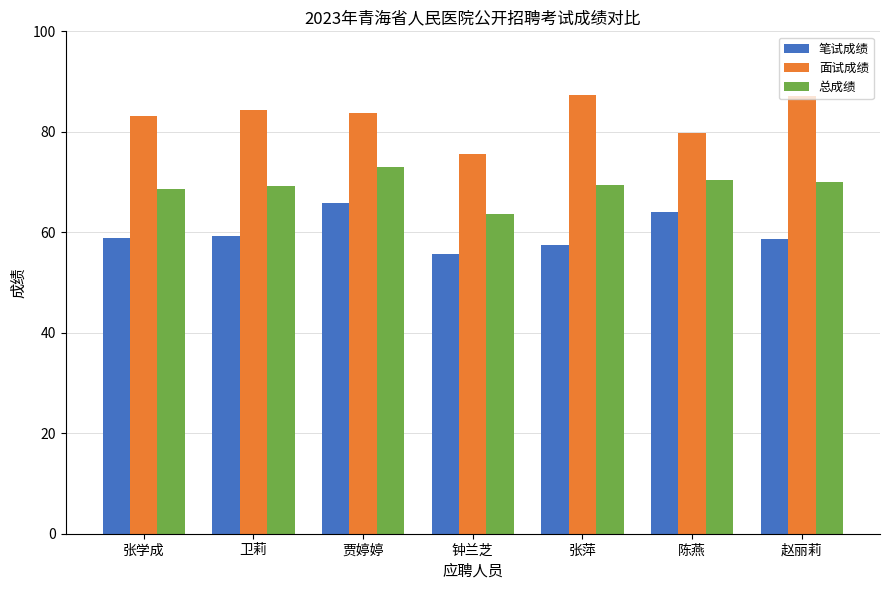

At how many categories does at least one series exceed 60?

7